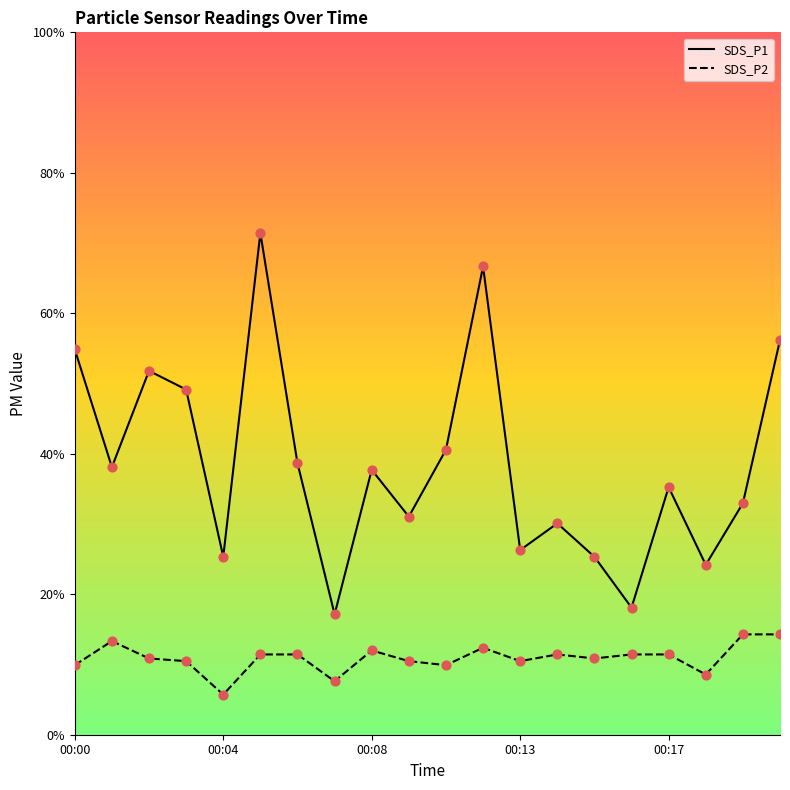

What are all the series names shown in the legend?

SDS_P1, SDS_P2